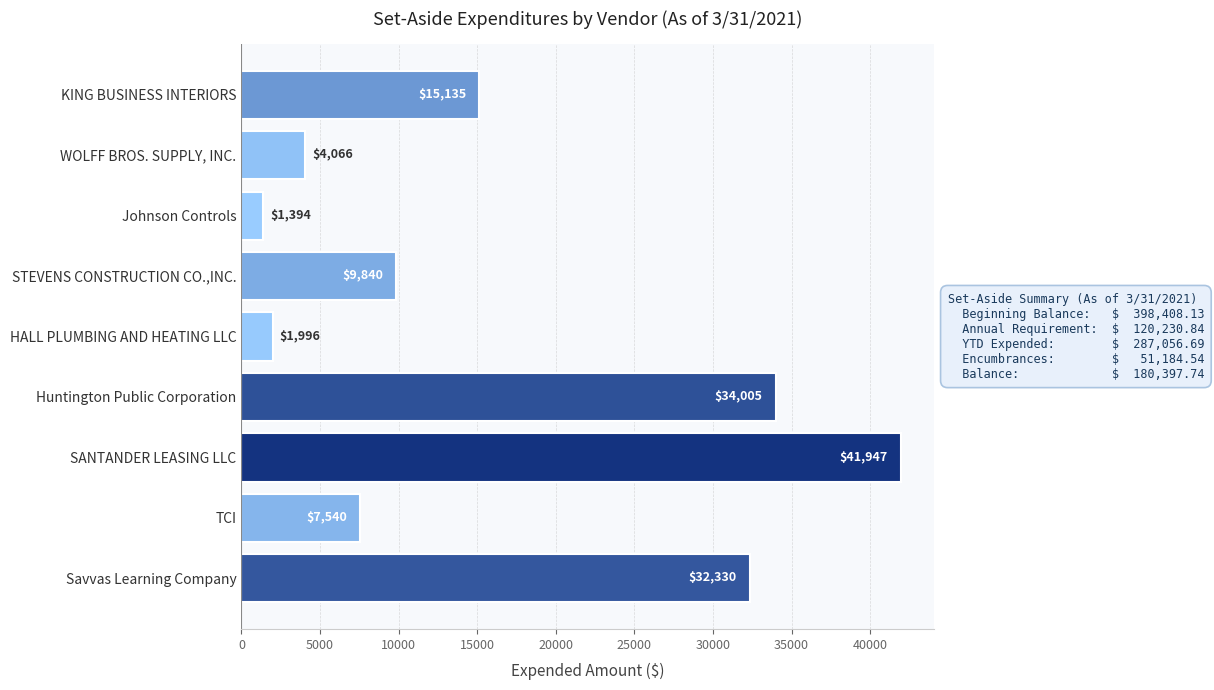

True or false: the data shows 12730.9 at TCI.

False